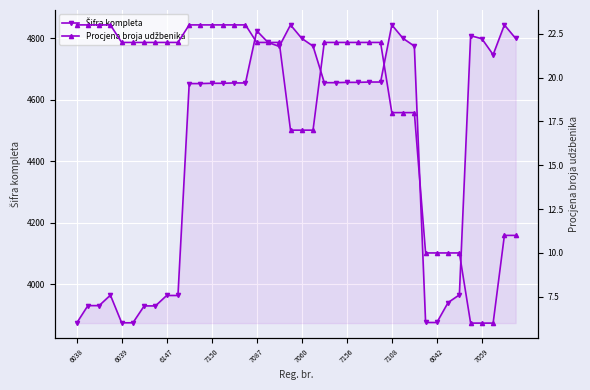

Between 7060 and 33, which series saw the biggest shift?

Šifra kompleta